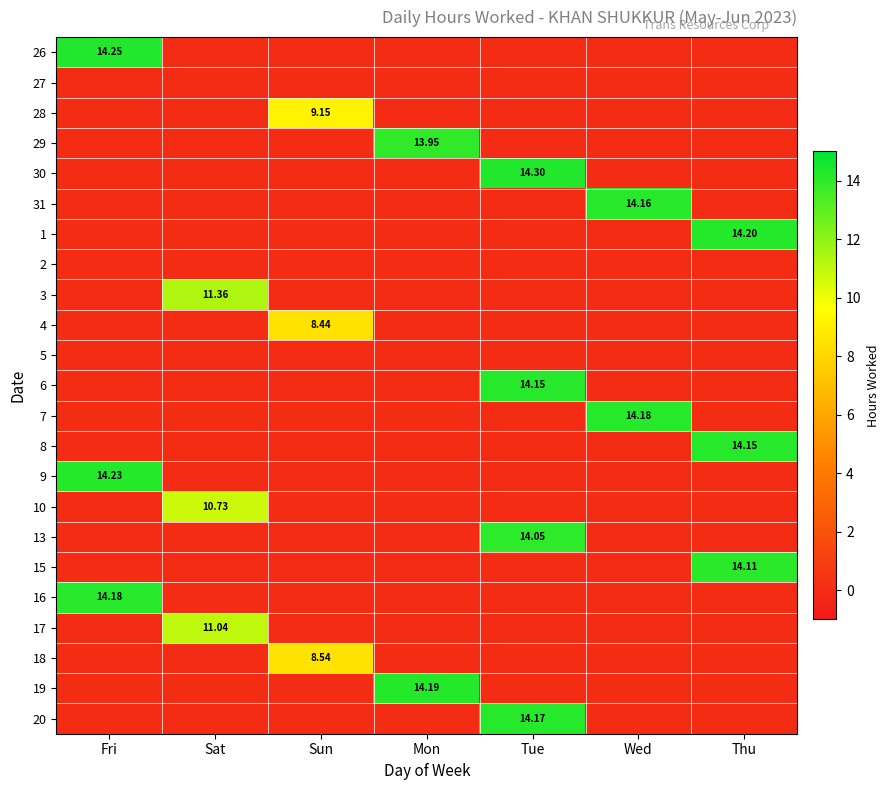

What is the total value across all series at Thu?

42.5